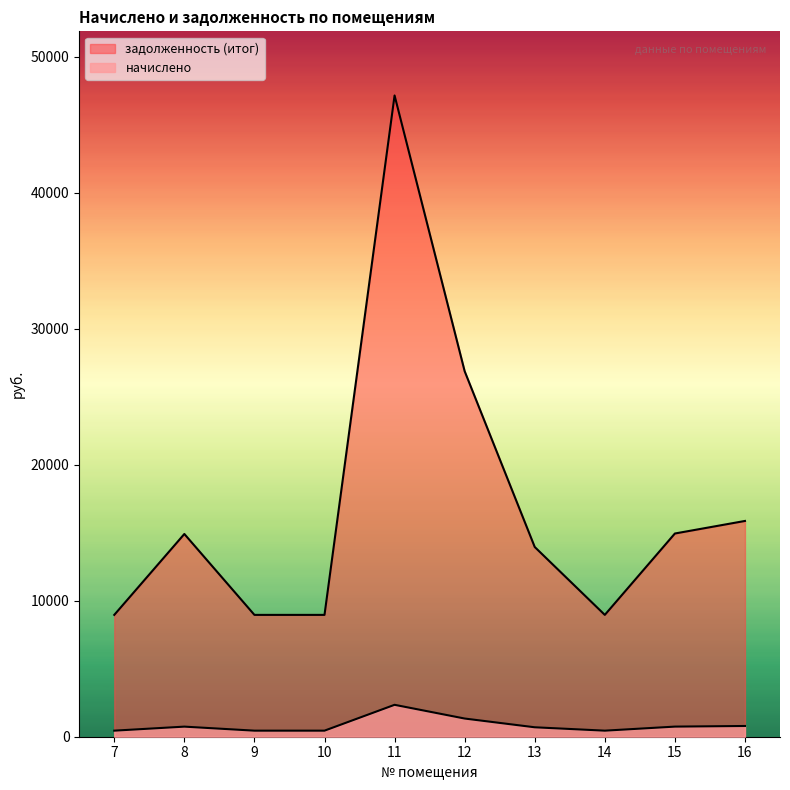

The начислено series shows 789.3 at 16. True or false?

True